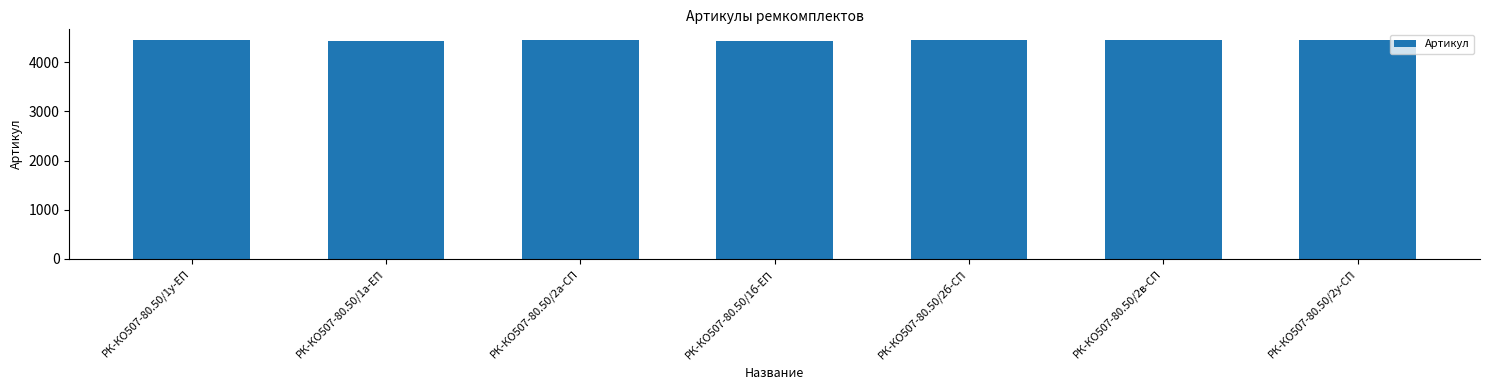

Is it true that the value at РК-КО507-80.50/1у-ЕП is 4442?

True